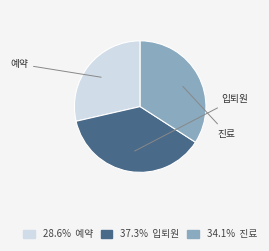

Does any single category account for the majority?

No